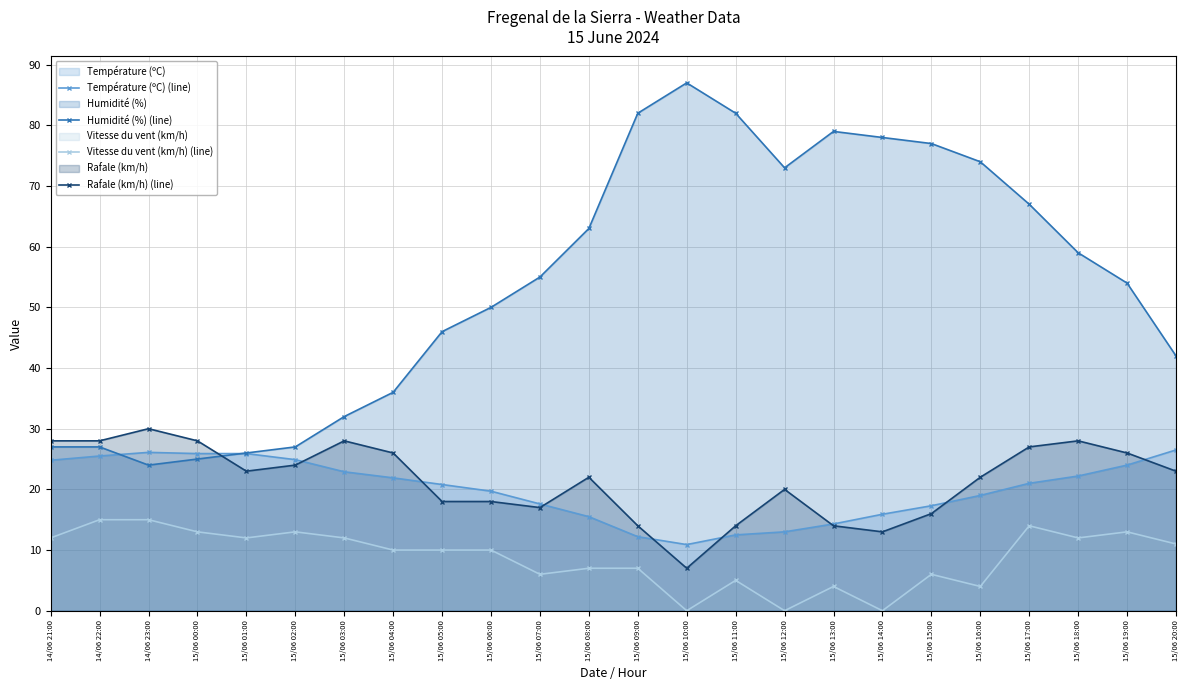

Read the Vitesse du vent (km/h) (line) value at 14/06 22:00.

15.0